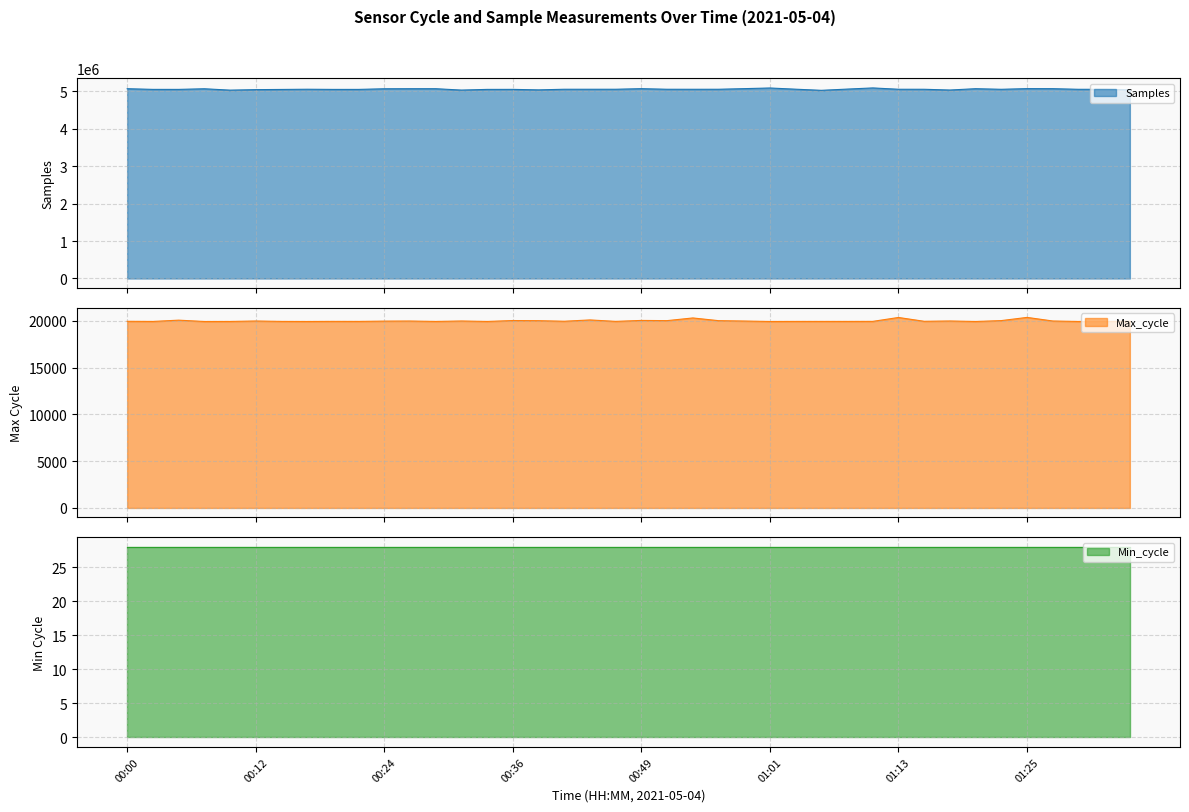

True or false: Max_cycle and Samples intersect in this chart.

False